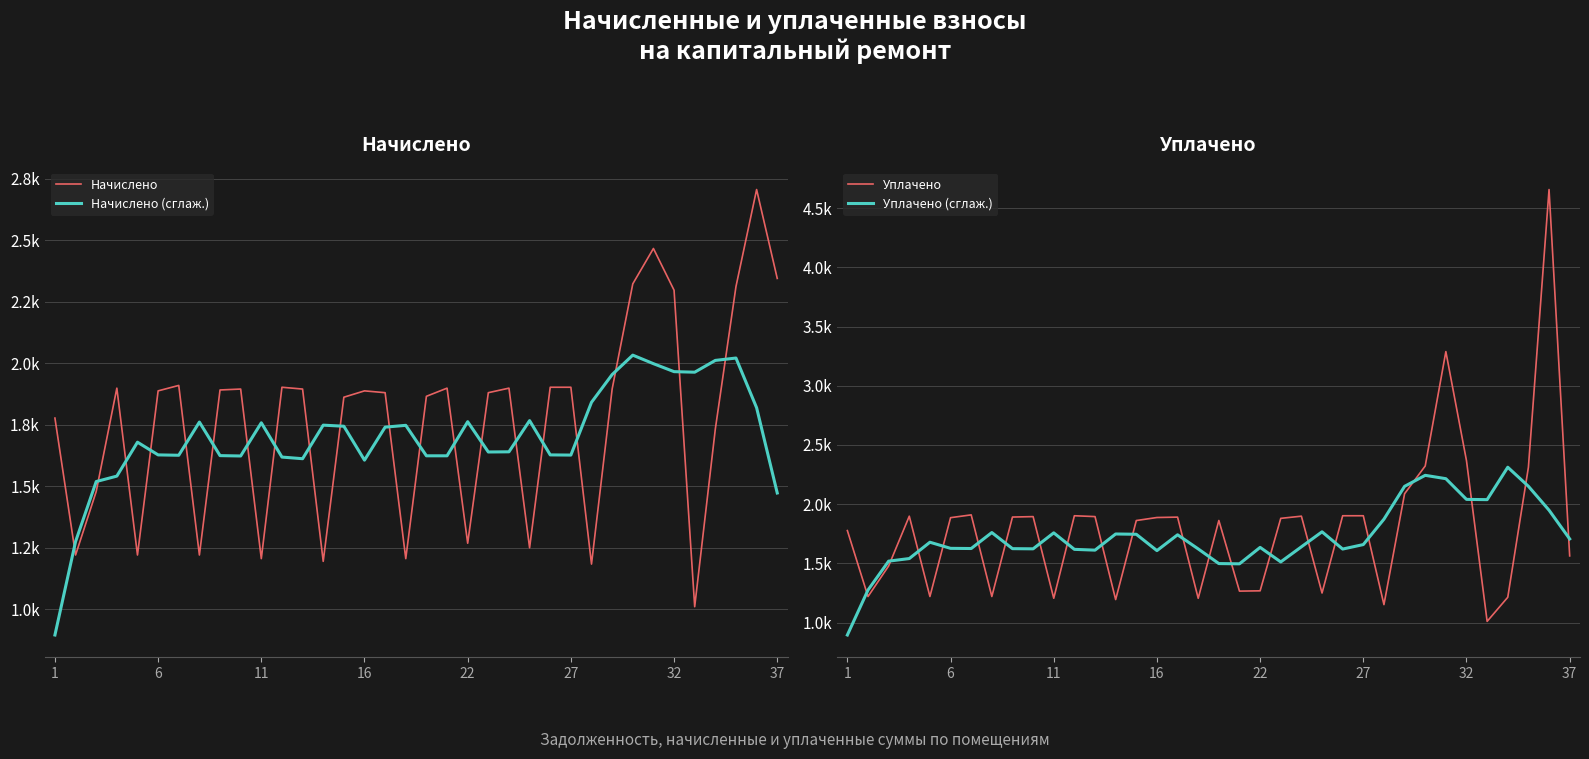

Does the chart have visible grid lines?

Yes